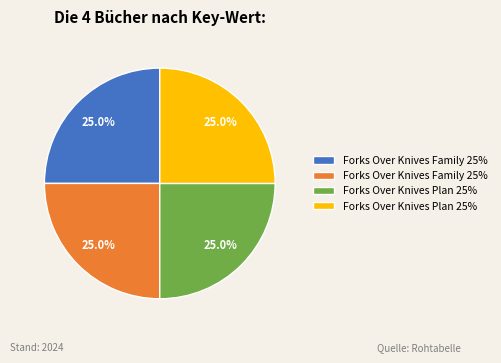

Count the number of slices in the pie.

4